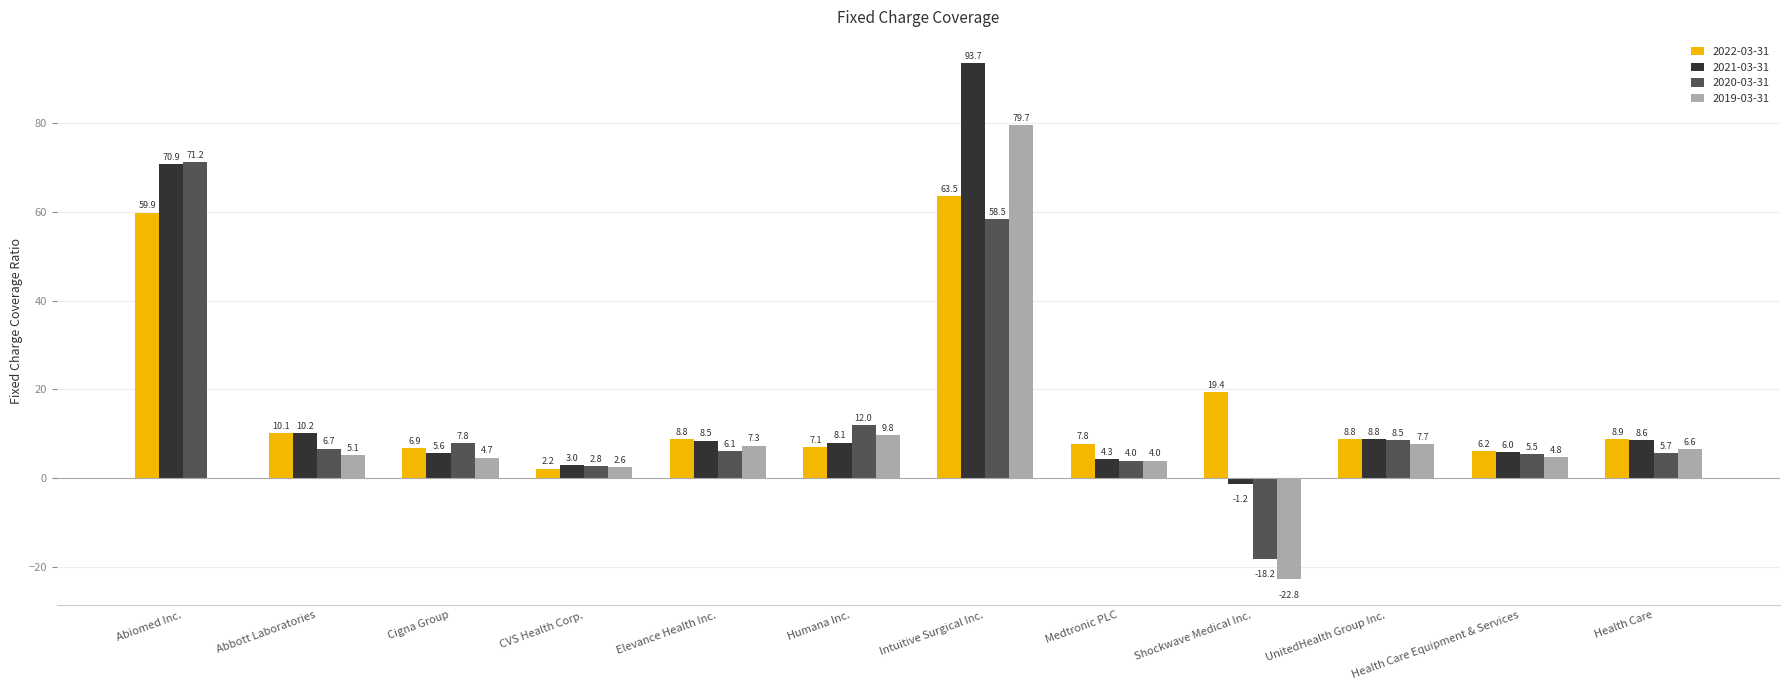

What is the highest value of the 2019-03-31 series?

79.7